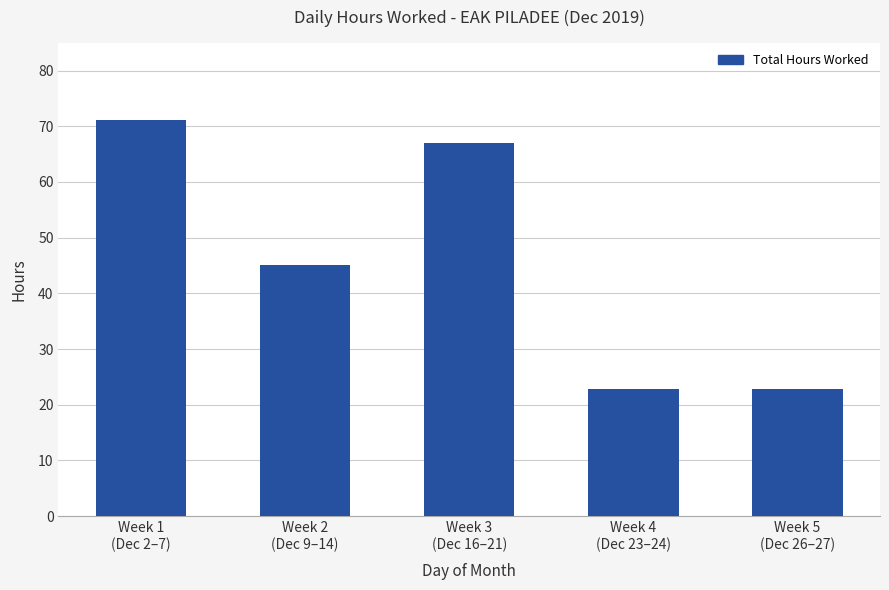

What is the average value?

45.7